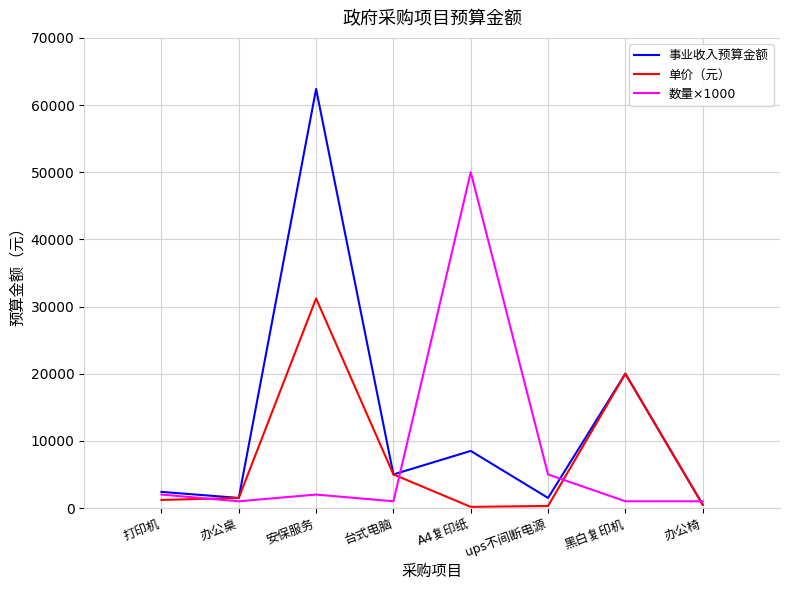

What is the difference between the highest and lowest values at 黑白复印机?

19000